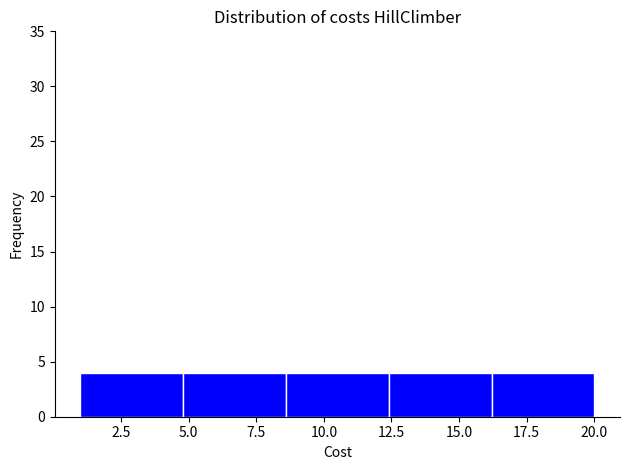

How tall is the bar that spans 4.8 to 8.6 on the x-axis? Neither the bar edges nor the heights are printed on the chart, so give them approximately, as read against the axes.

4